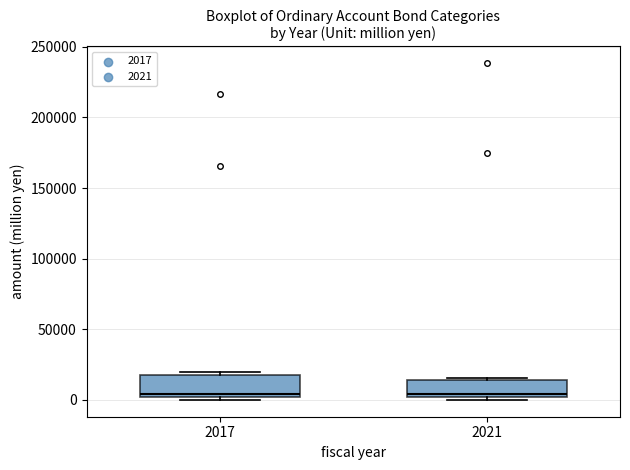

Reading left to right, transcribe this box plot: for each box, give where its median line is, the range the box spans, and where its two whiskers end, as read against the y-axis. The values are not printed on the chart, so give them approximately, as read against the axis.

2017: median 5000, box 0 to 20000, whiskers 0 (just below the box's lower edge) to 20000 (just above the box's upper edge)
2021: median 5000, box 0 to 15000, whiskers 0 (just below the box's lower edge) to 15000 (just above the box's upper edge)